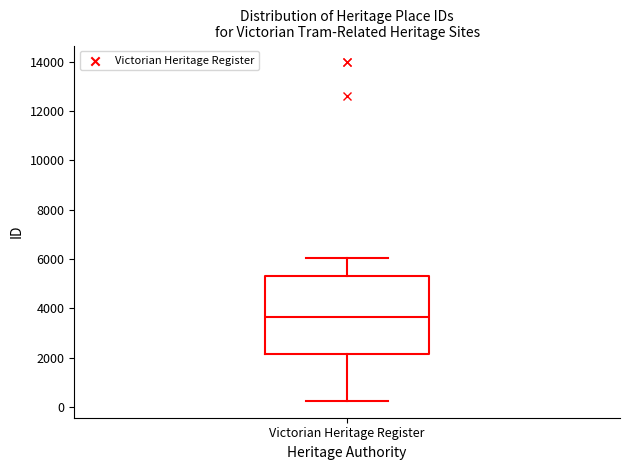

Transcribe this box plot: give where the median line is, the range the box spans, and where the two whiskers end, as read against the y-axis. The values are not printed on the chart, so give them approximately, as read against the axis.

median 3600, box 2200 to 5400, whiskers 200 to 6000